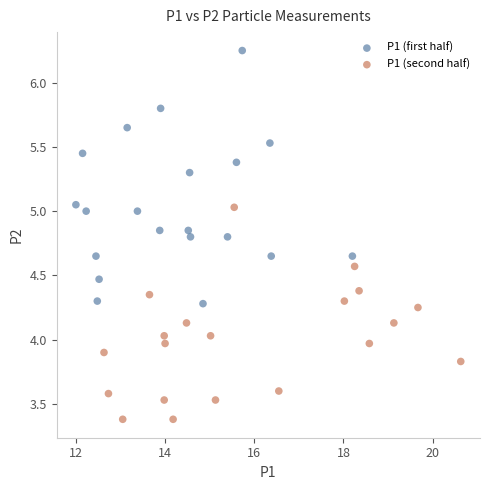

Which series reaches the minimum Y coordinate?

P1 (second half)